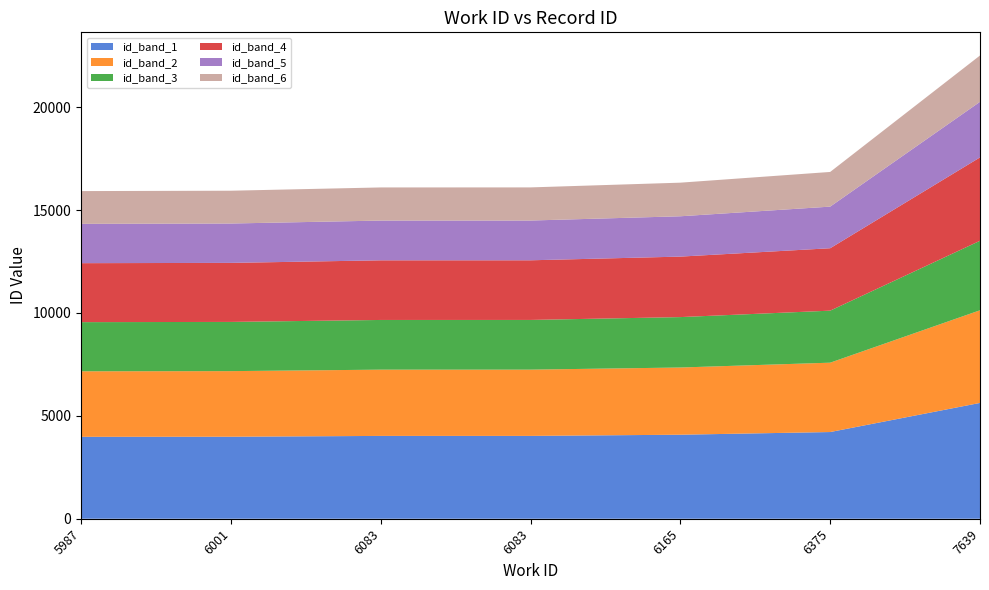

Reading right to left, transcribe all the data shown in this chart.

work_id: 7639	6375	6165	6083	6083	6001	5987
id: 22511	16852	16331	16101	16099	15940	15922